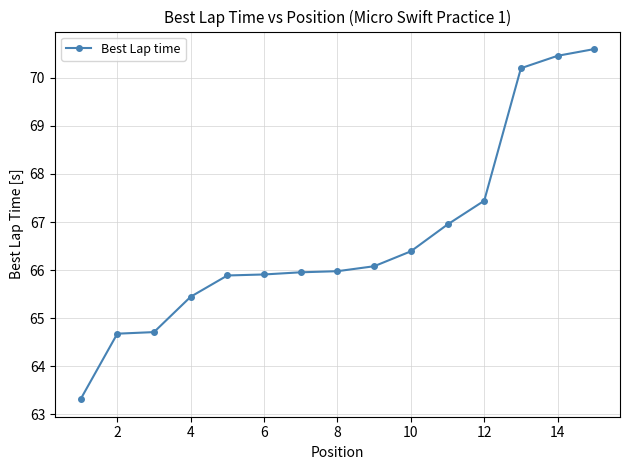

Reading left to right, list all the values displayed in this chart.

63.3	64.7	64.7	65.4	65.9	65.9	66.0	66.0	66.1	66.4	66.9	67.4	70.2	70.5	70.6